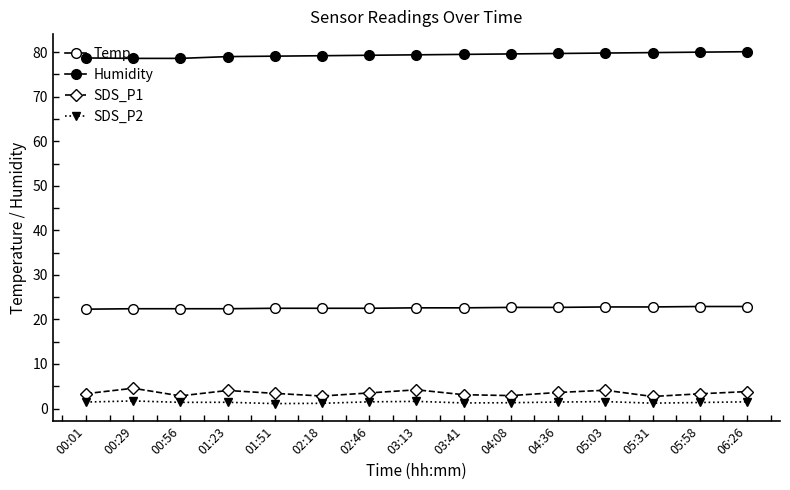

How many data points does each series have?

15